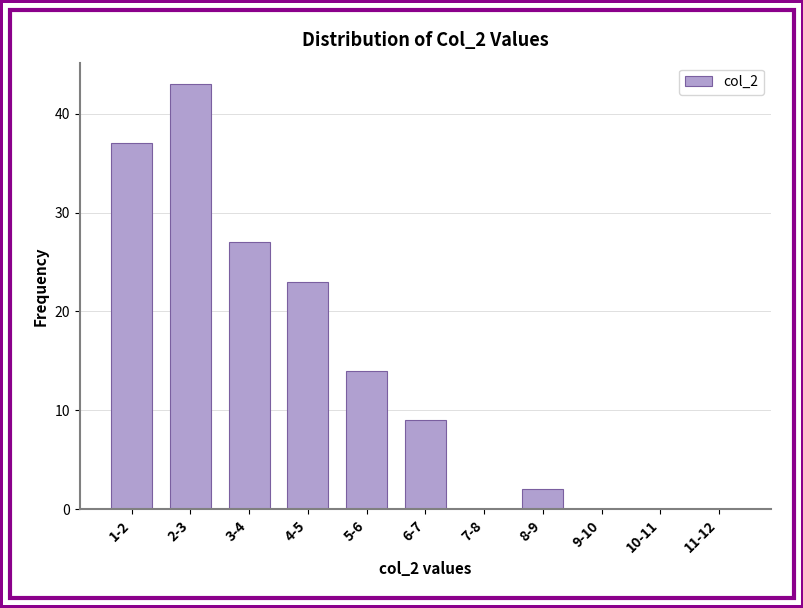

Reading left to right, extract all data points from this chart.

1-2=37	2-3=43	3-4=27	4-5=23	5-6=14	6-7=9	7-8=0	8-9=2	9-10=0	10-11=0	11-12=0